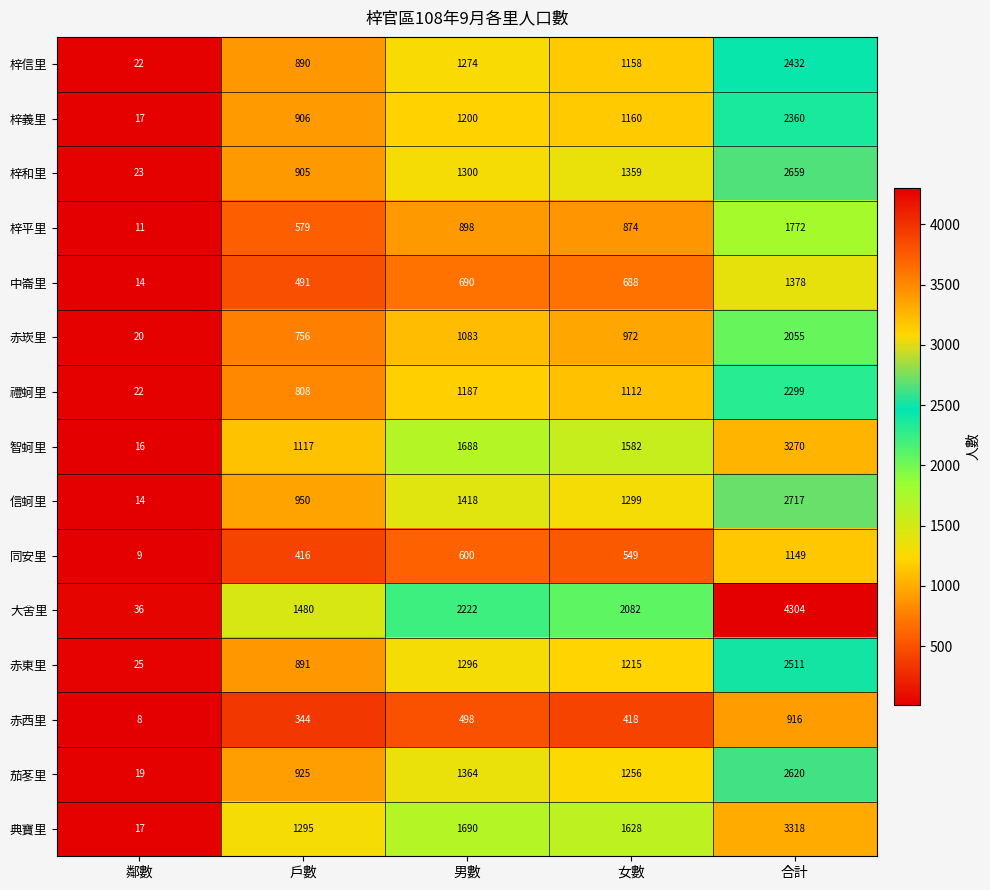

What is the spread (max minus min) of values at 戶數?

1136